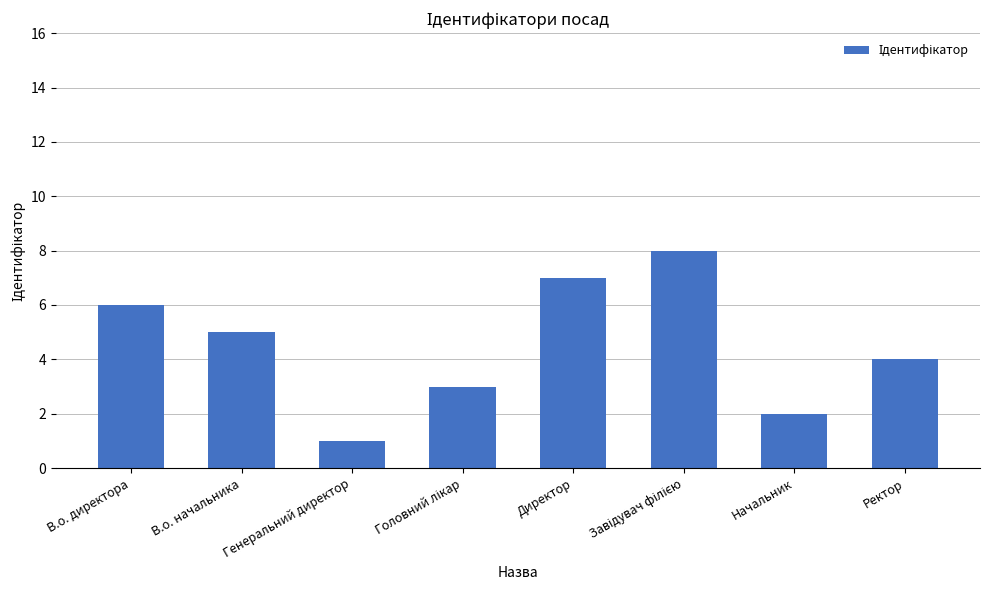

What is the label of the 6th bar from the right?

Генеральний директор